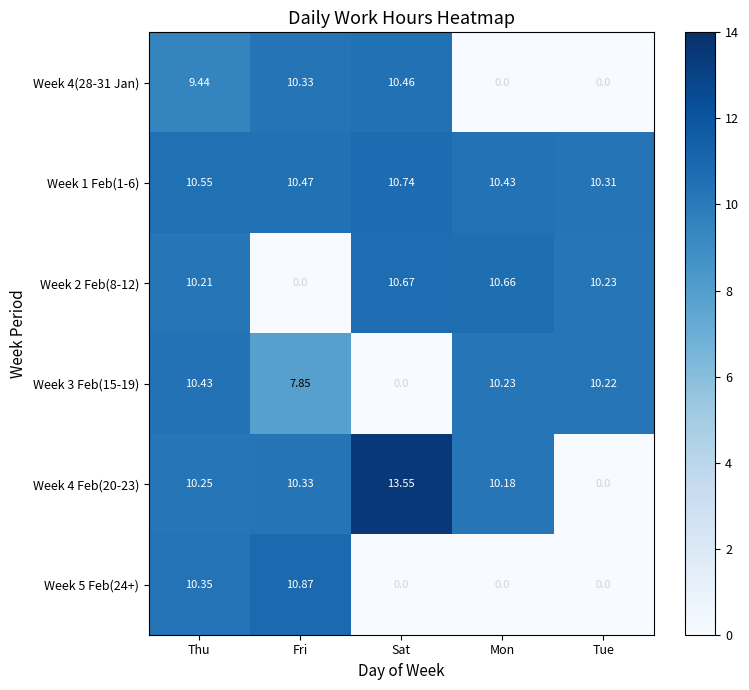

Is the value of Week 3 Feb(15-19) at Fri greater than the value of Week 4 Feb(20-23) at Sat?

No